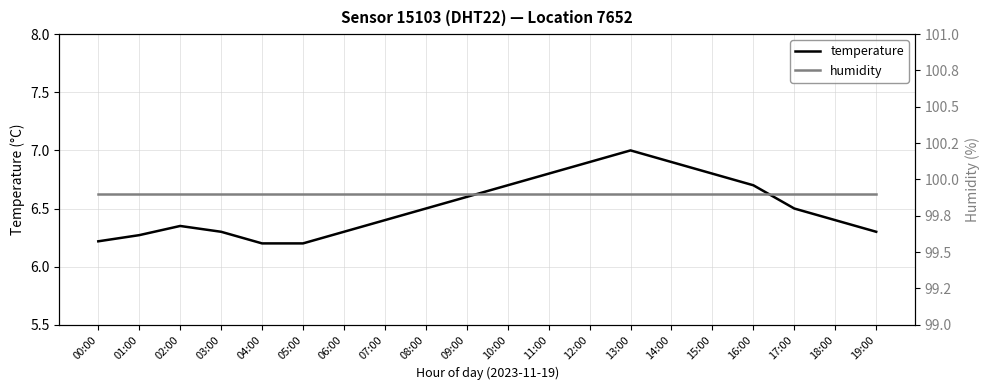

Which label corresponds to the smallest value in the chart?

04:00